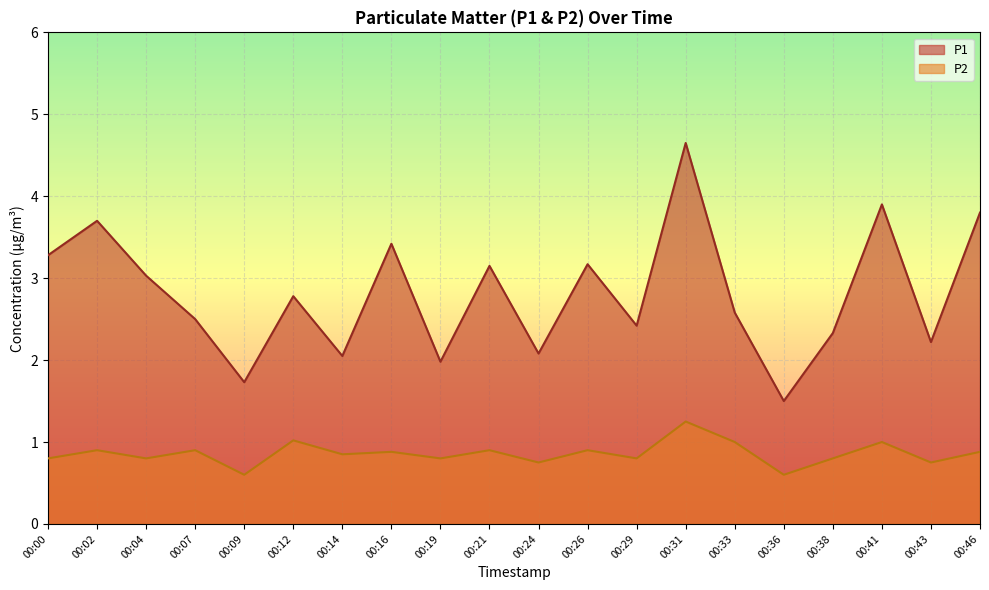

At which category is the sum across all series the highest?

00:31